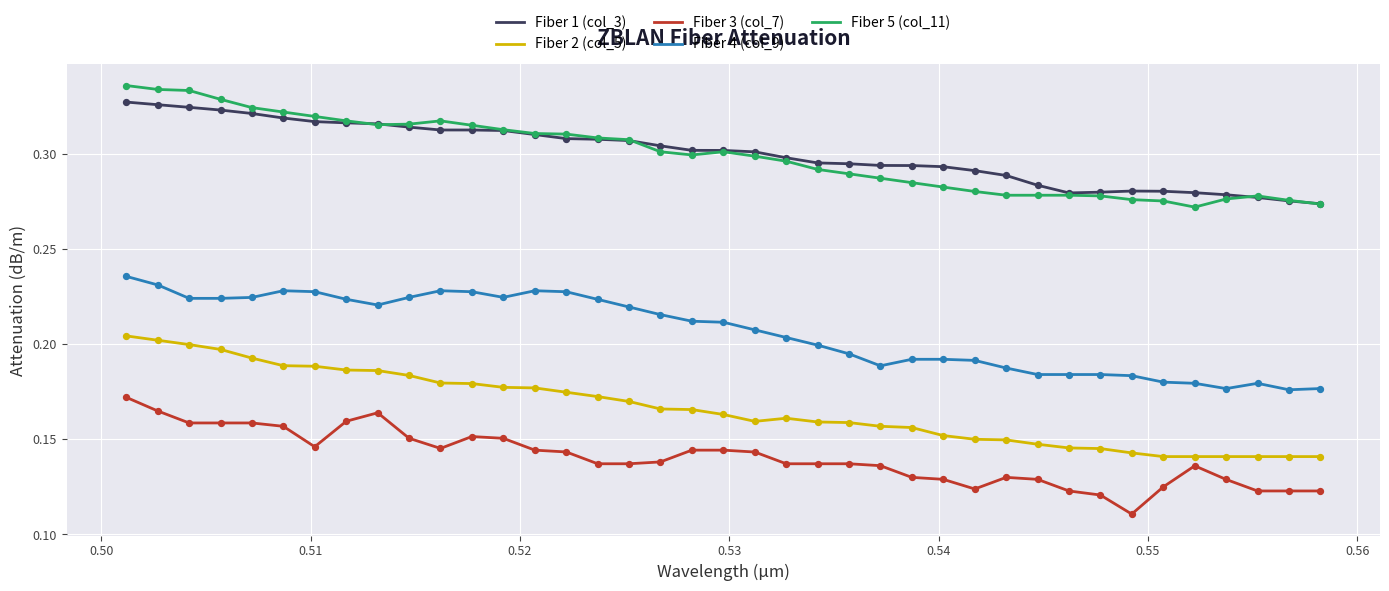

True or false: Fiber 1 (col_3) and Fiber 3 (col_7) intersect in this chart.

False